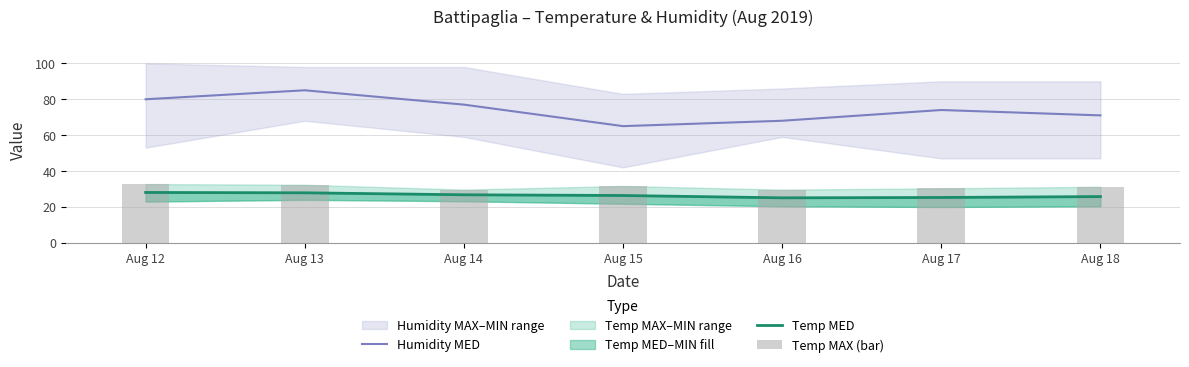

Is it true that Temp MAX (bar) equals 47.3 at Aug 13?

False